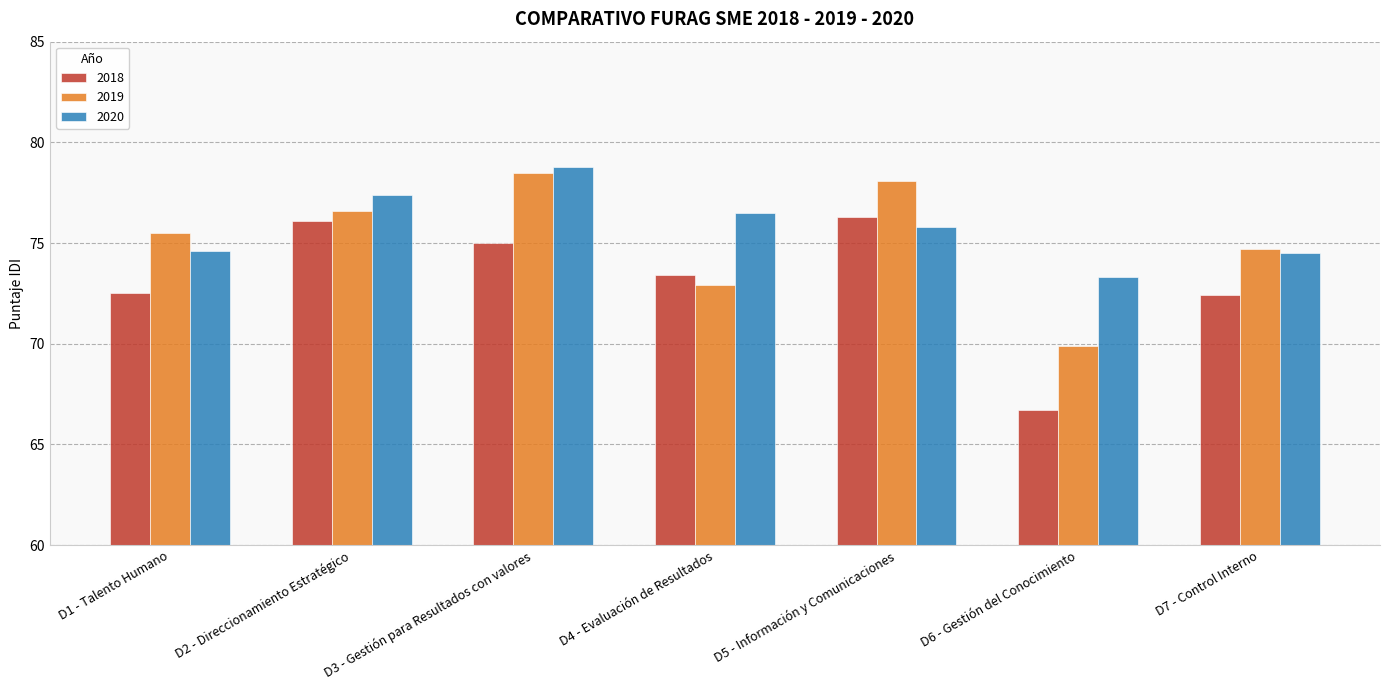

How many bars are there in total?

21